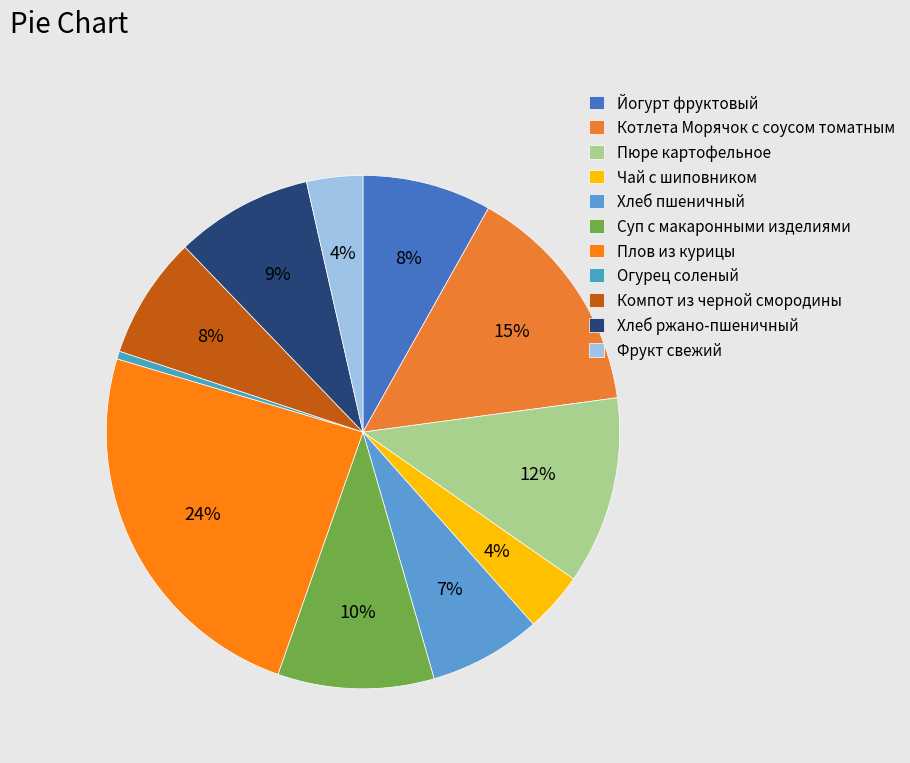

Is it true that Суп с макаронными изделиями is 1% of the pie?

False